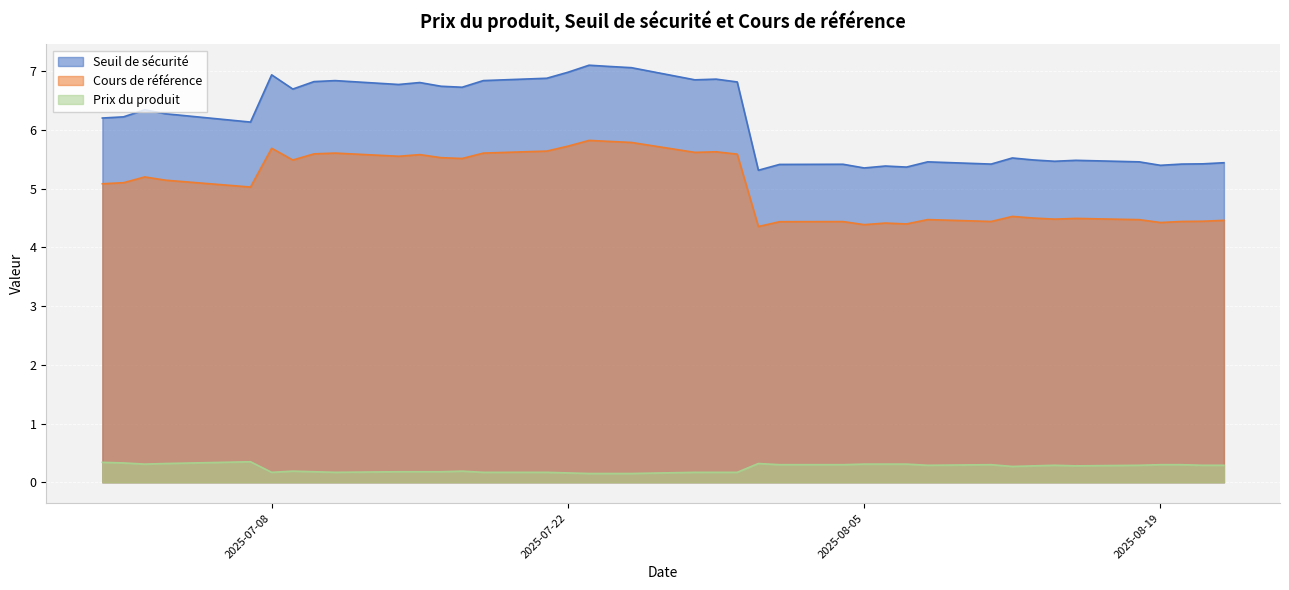

Which series has the widest spread of values?

Seuil de sécurité